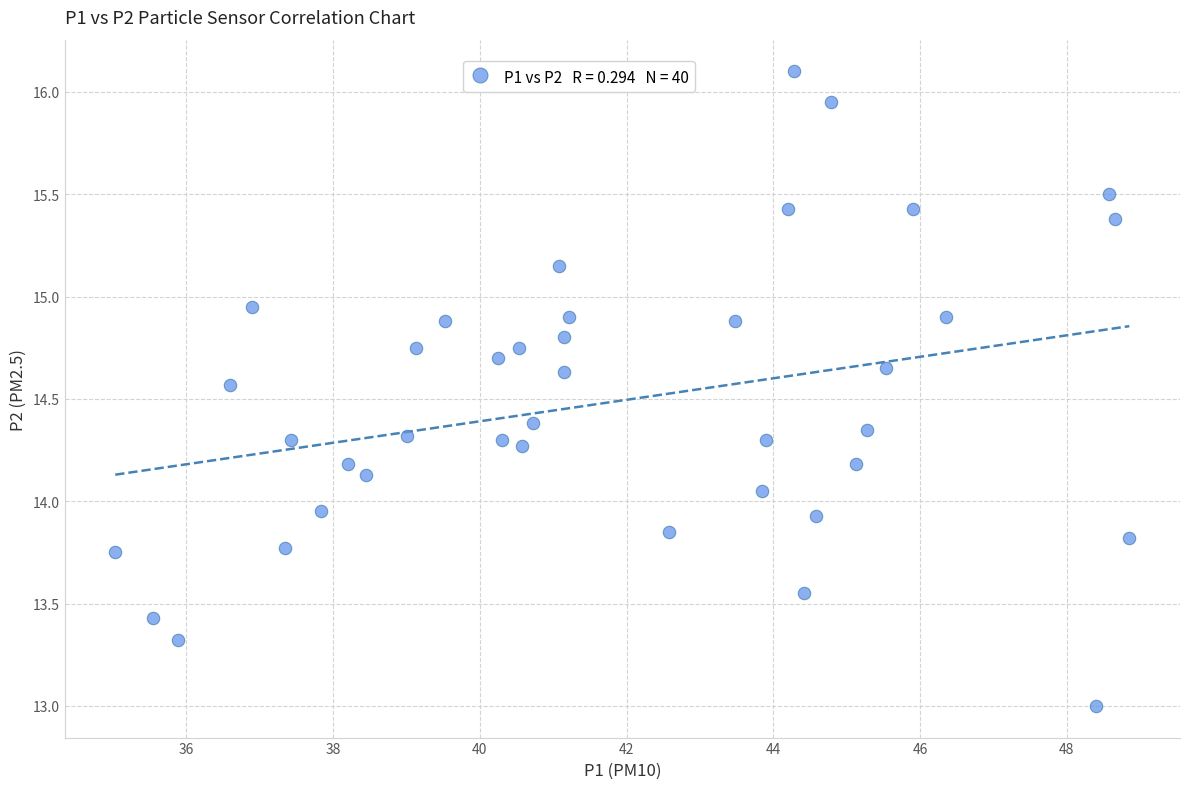

What is the range of Y values (max minus min)?

3.1